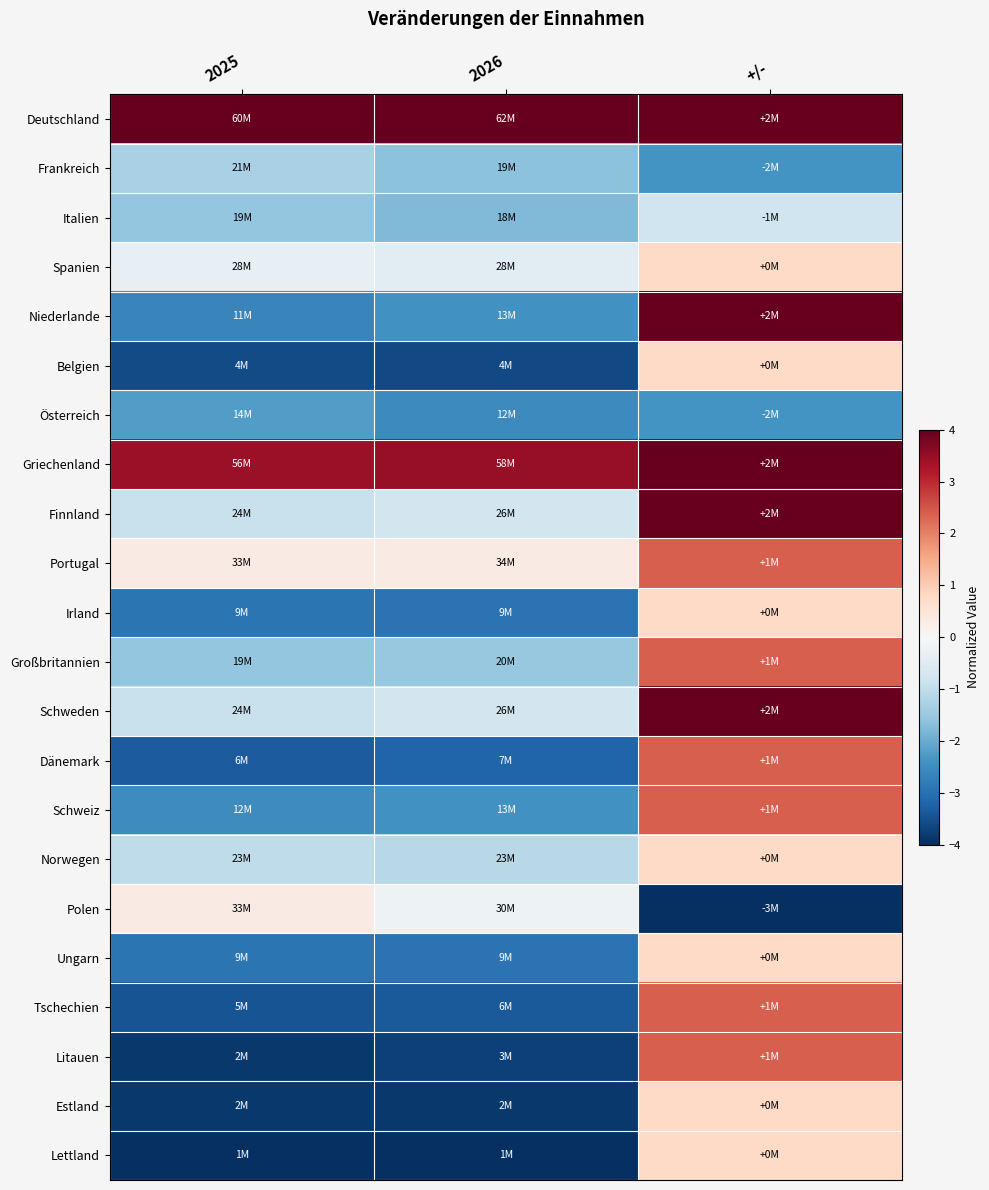

What is the spread (max minus min) of values at 2026?

8.0